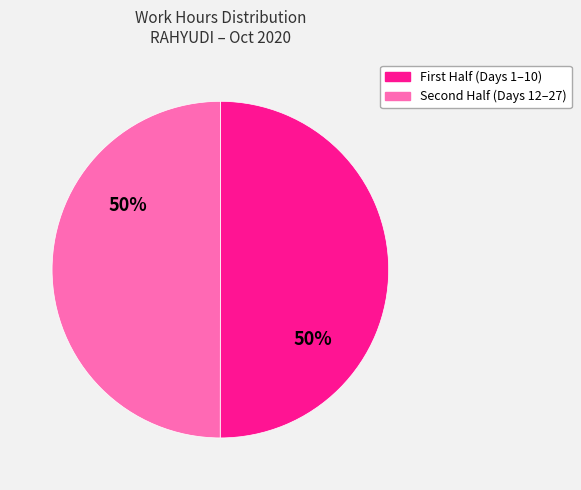

To the nearest percent, what is the average slice percentage?

50%